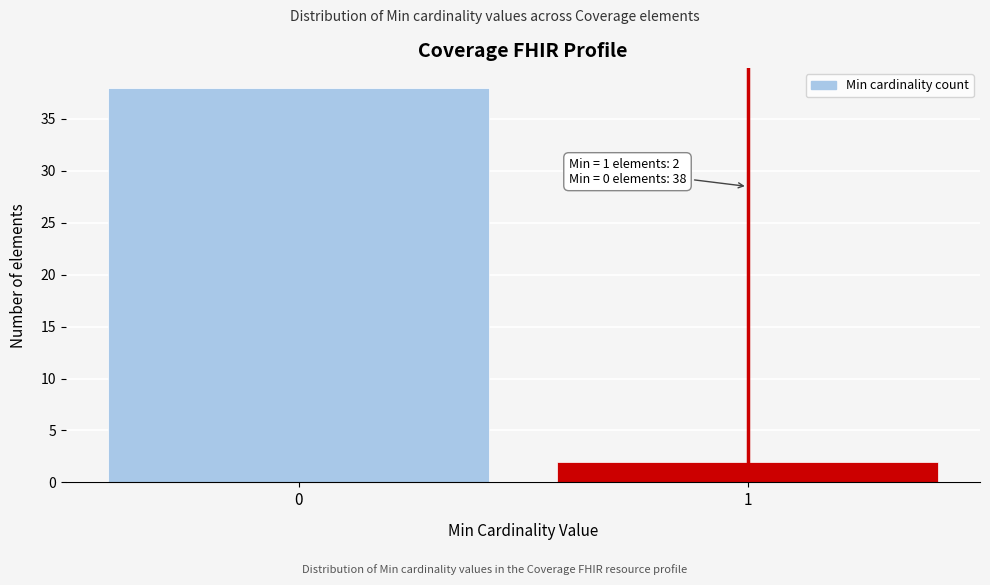

Reading right to left, what are all the values shown in this chart?

2	38